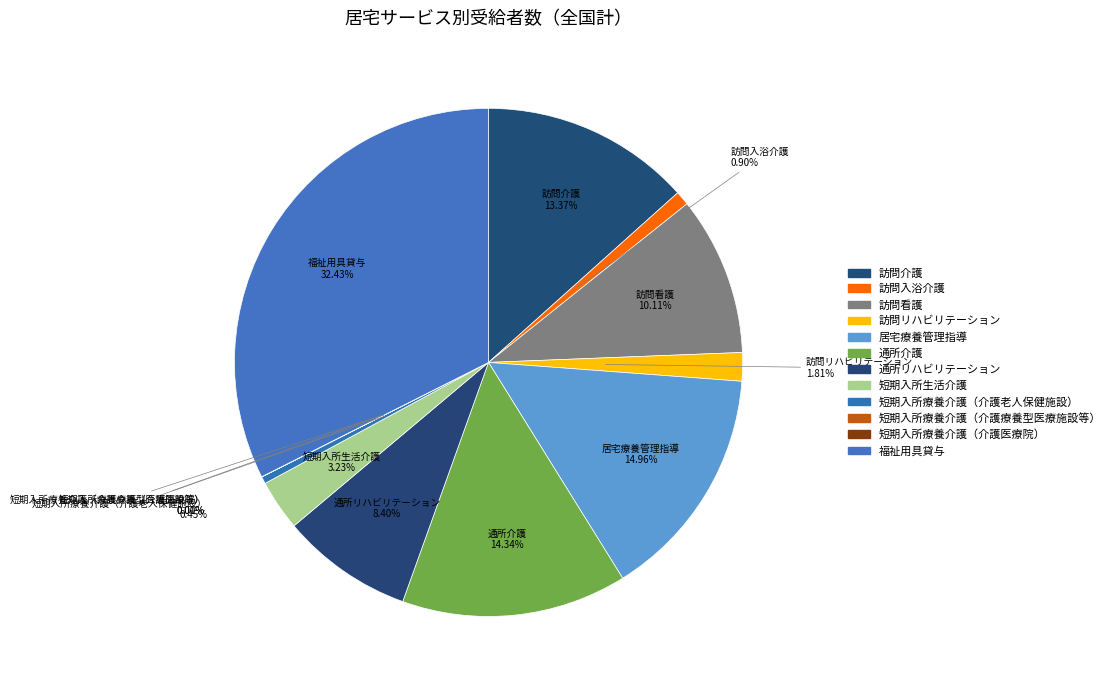

To the nearest percent, what is the difference between the largest and smallest slice percentages?

32%